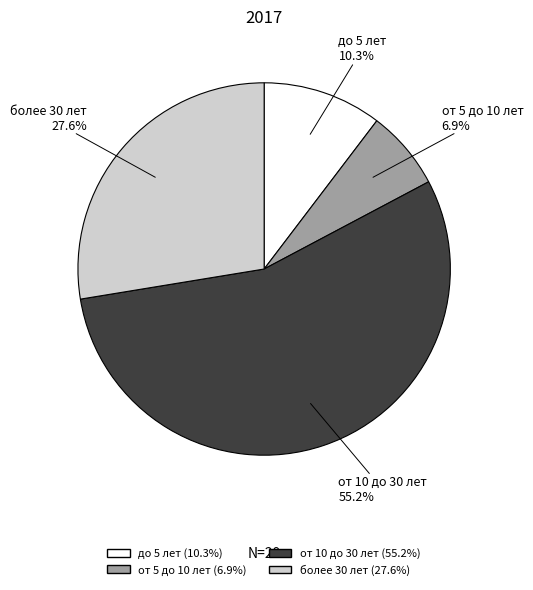

What is the total percentage of до 5 лет and более 30 лет?

37.9%